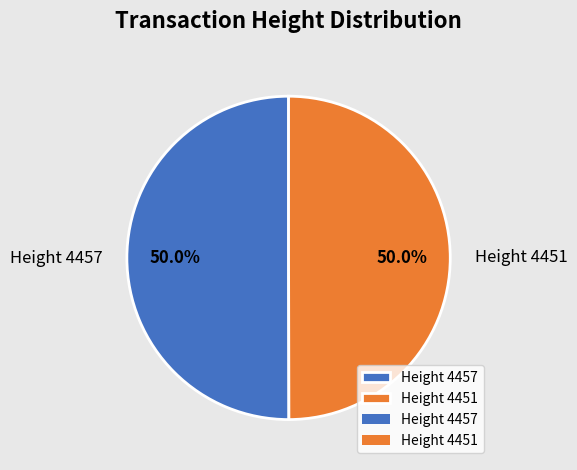

Is the sum of Height 4451 and Height 4457 greater than half?

Yes